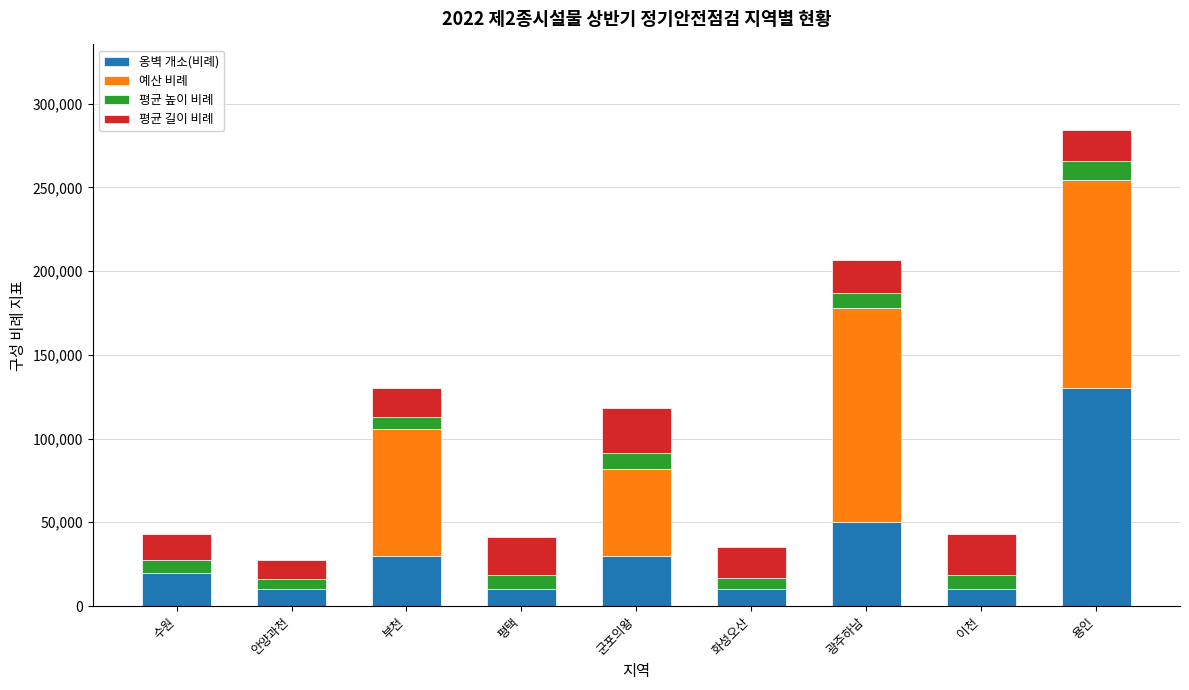

At which category is the sum across all series the highest?

용인